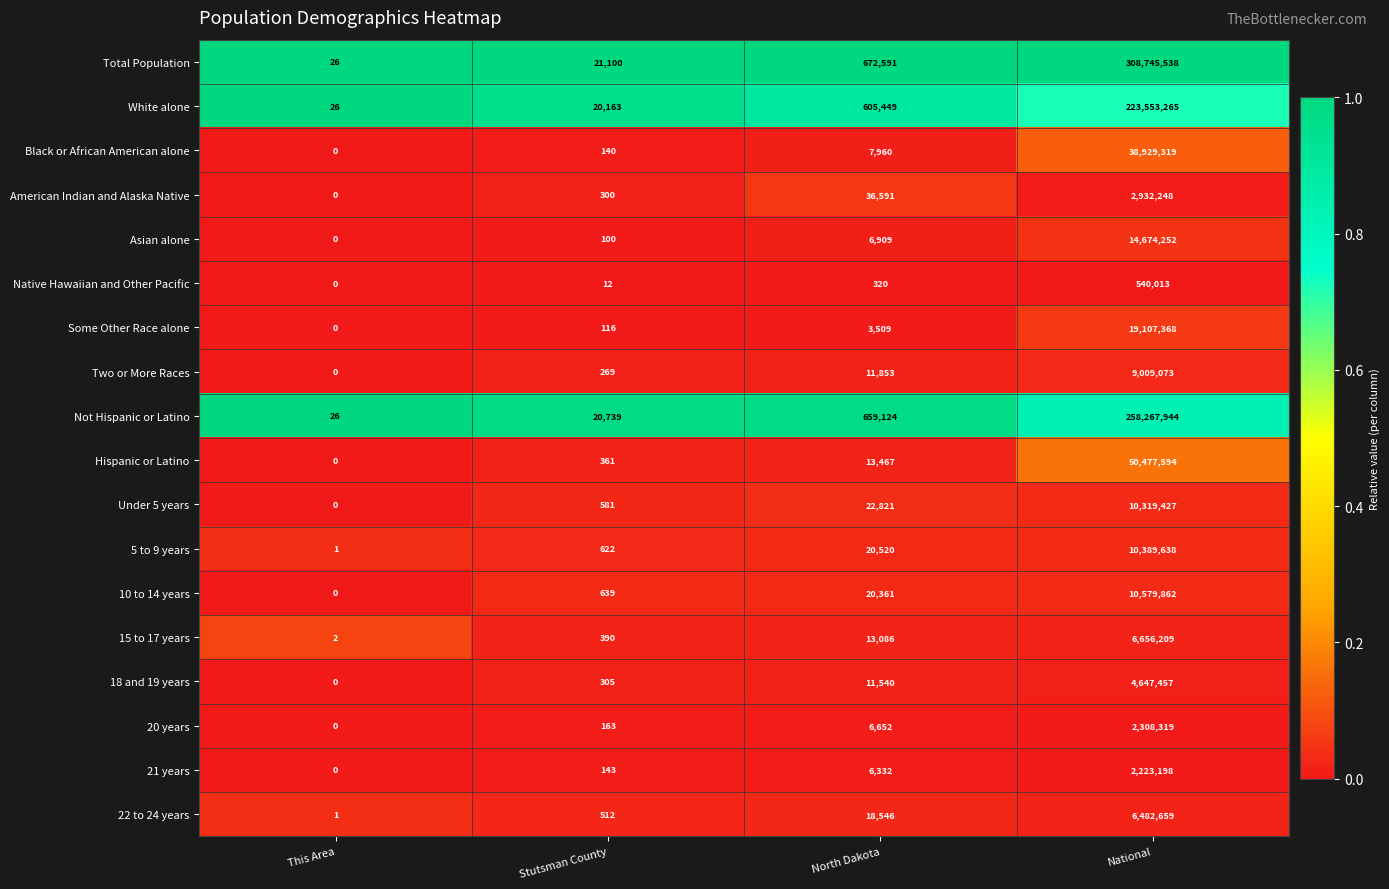

What is the spread (max minus min) of values at National?

308205525